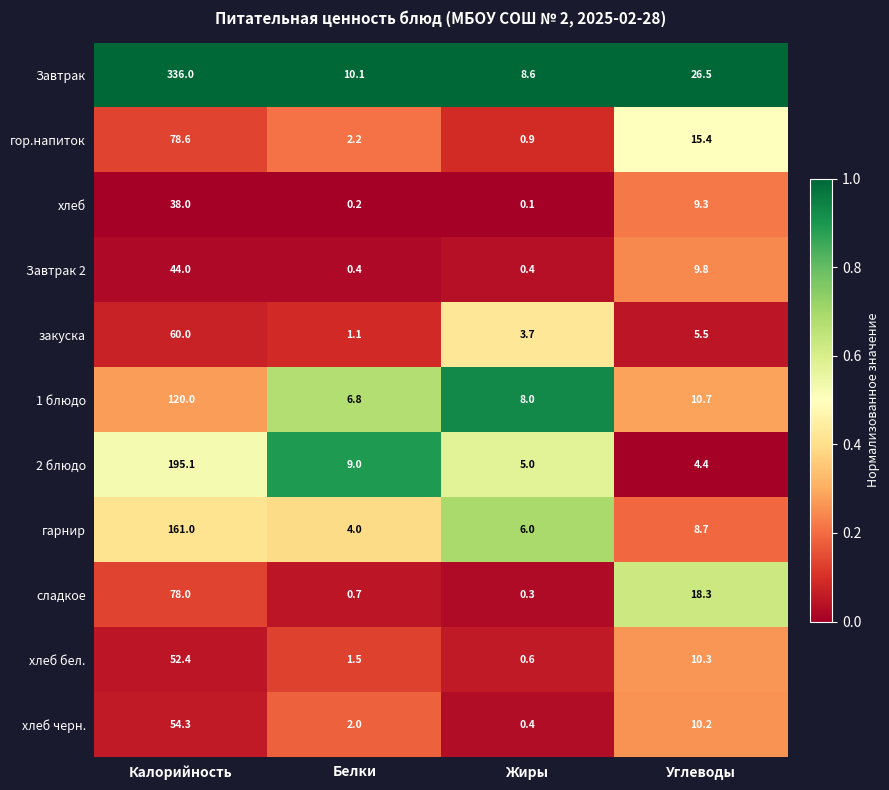

True or false: хлеб бел. has a value of 10.3 at Углеводы.

True